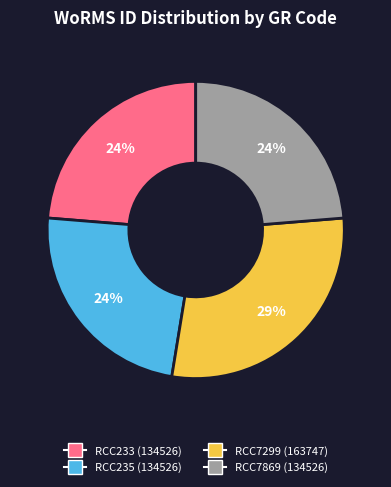

How many segments does this pie chart have?

4